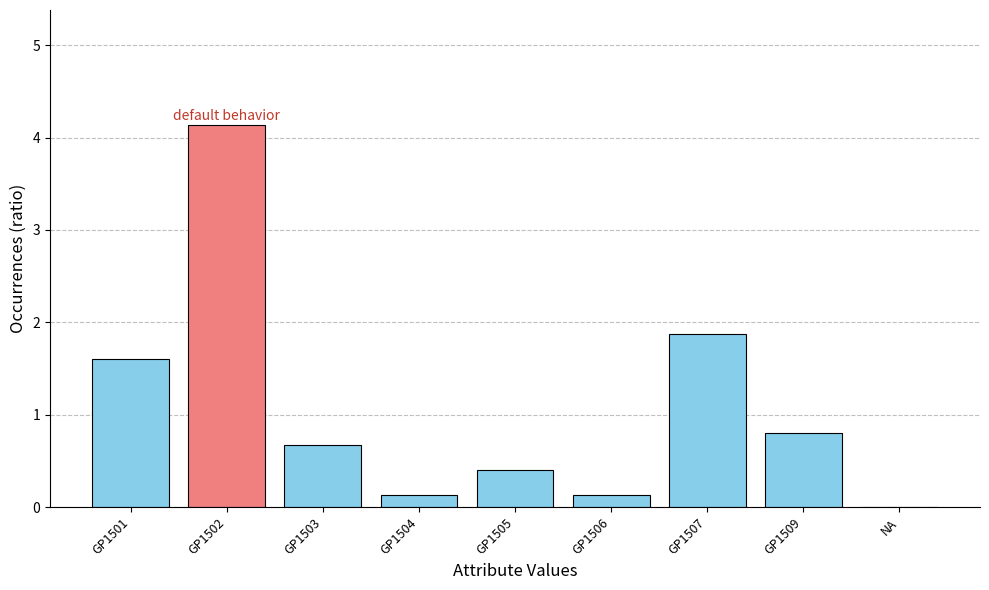

Reading right to left, what are all the values shown in this chart?

NA=0.0	GP1509=0.8	GP1507=1.9	GP1506=0.1	GP1505=0.4	GP1504=0.1	GP1503=0.7	GP1502=4.1	GP1501=1.6